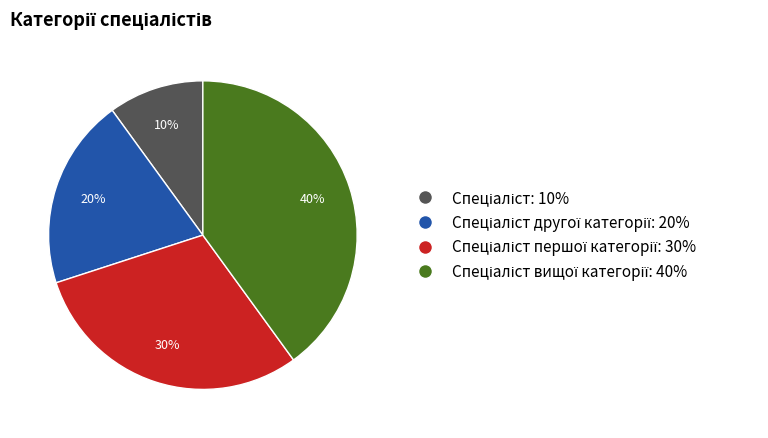

Count the number of slices in the pie.

4